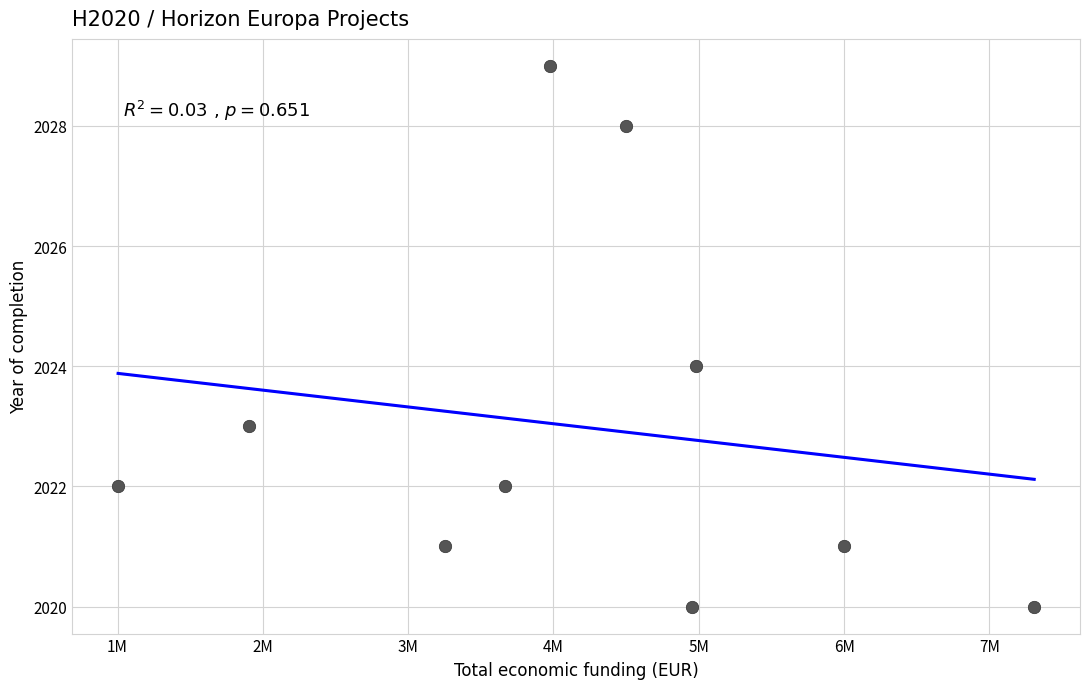

What is the average X value?

4154800